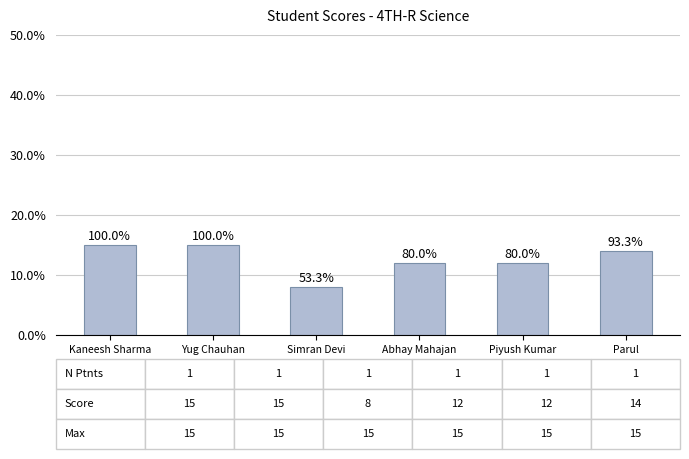

The value at Parul is 24. True or false?

False